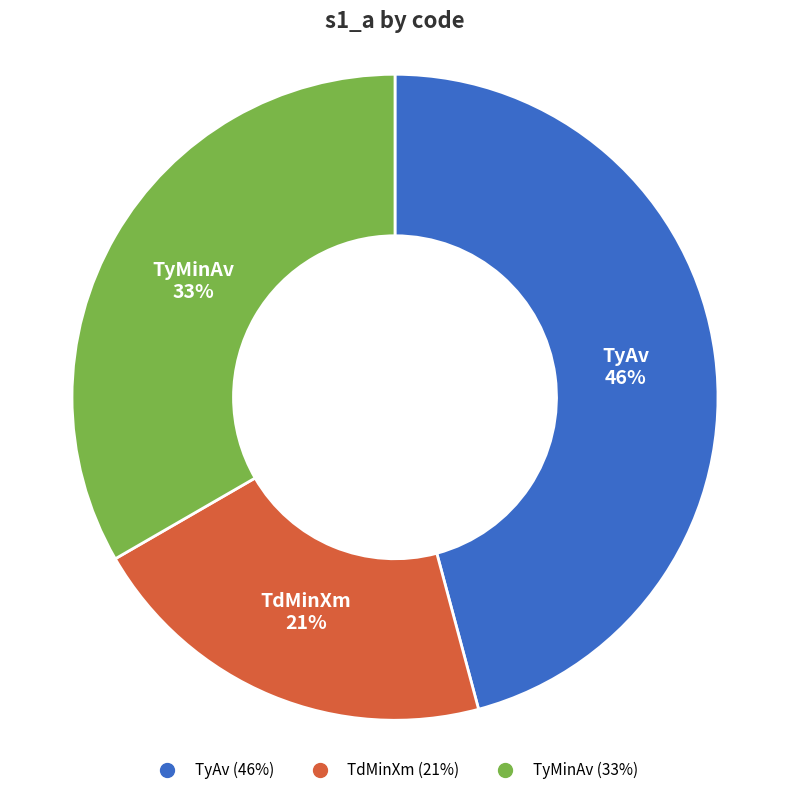

Which category has the smallest portion of the pie?

TdMinXm